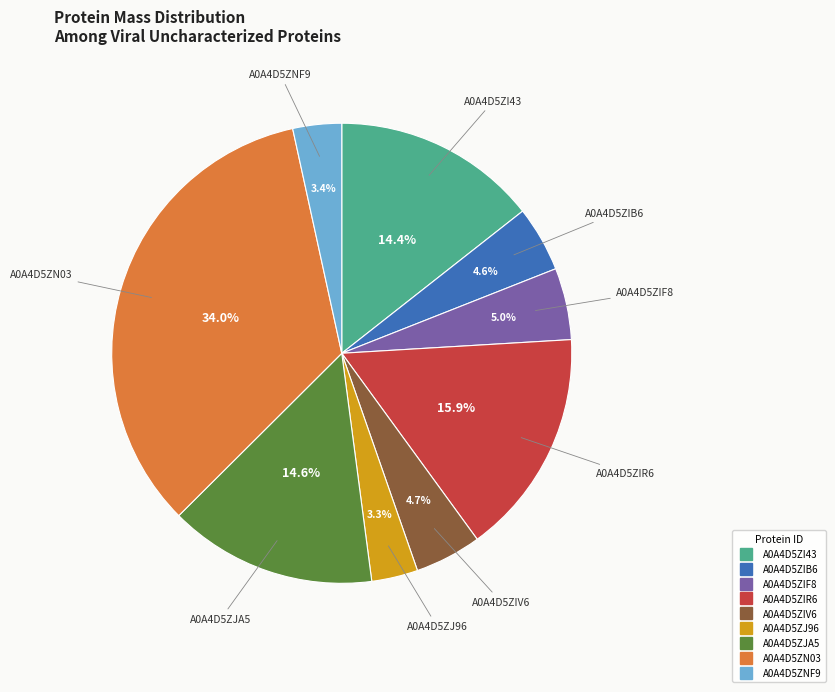

Between A0A4D5ZIB6 and A0A4D5ZIR6, which is larger?

A0A4D5ZIR6